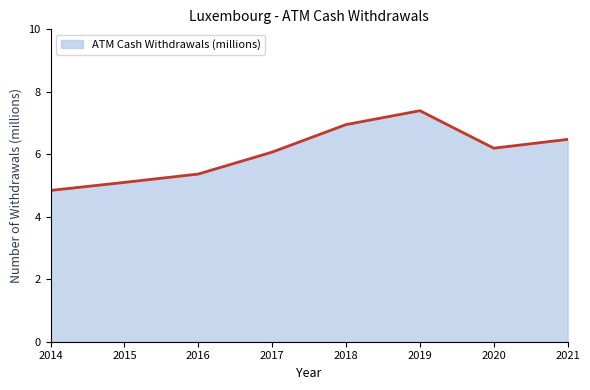

What is the ratio of the value at 2021 to the value at 2014?

1.3